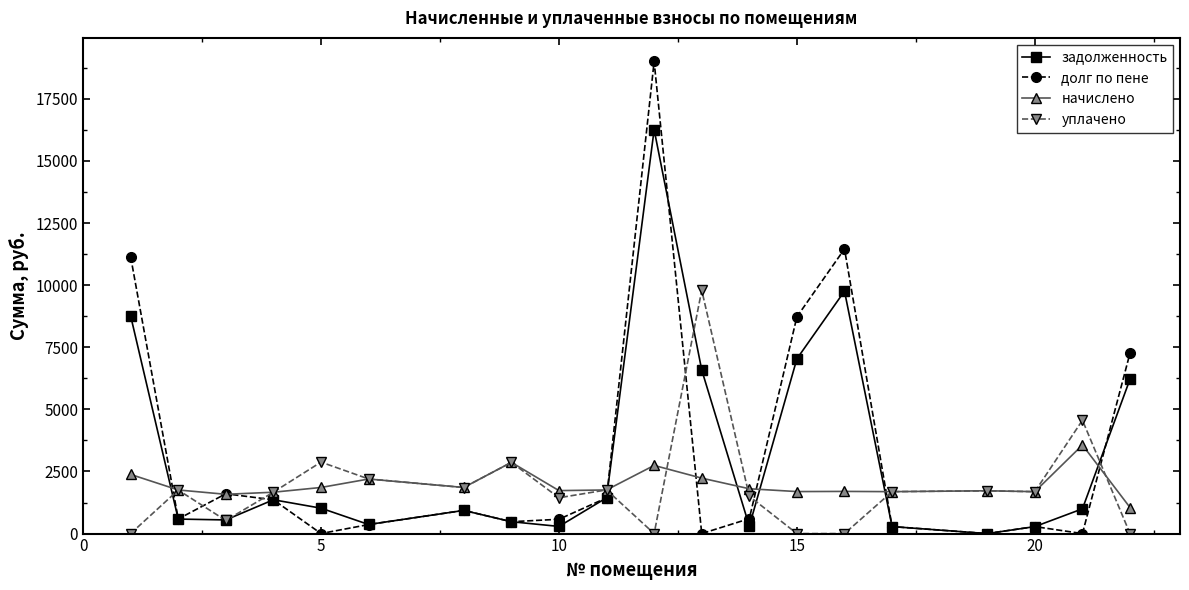

Which series has the largest range (max minus min)?

долг по пене